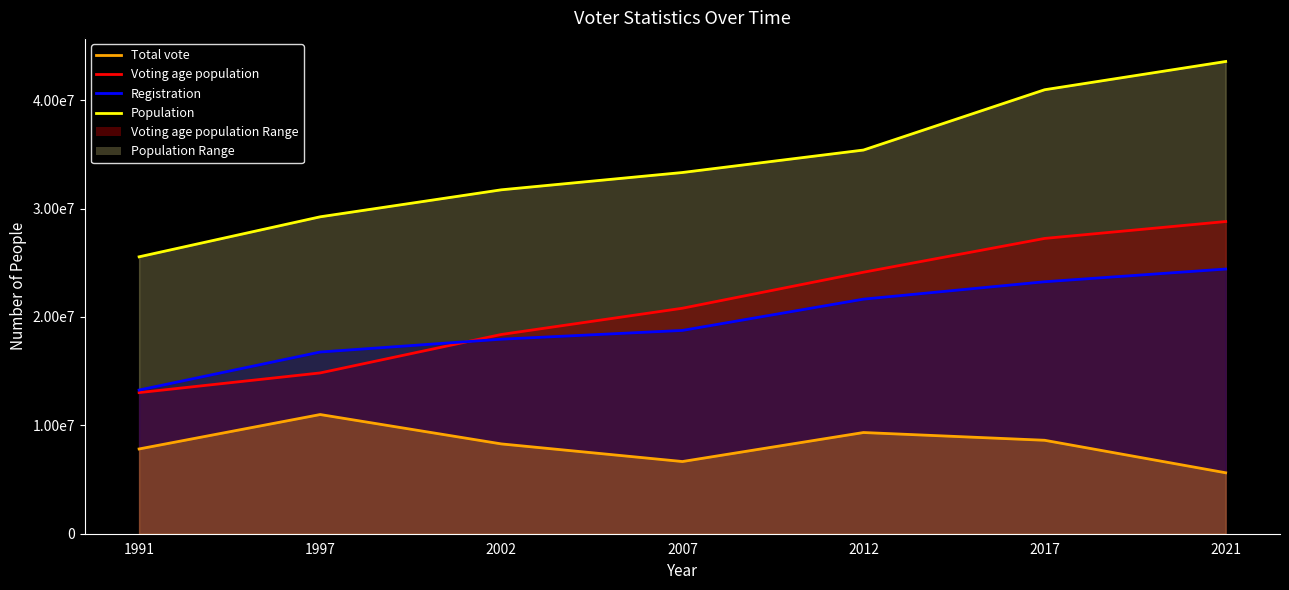

Reading right to left, transcribe all the data shown in this chart.

Total vote: 5625324	8624199	9339026	6662383	8288536	10999139	7822625
Registration: 24425187	23251503	21645841	18760400	17951127	16767309	13258554
Voting age population: 28808723	27248442	24130650	20806940	18386639	14838069	13021830
Population: 43576691	40969443	35406303	33333216	31736053	29245552	25553000